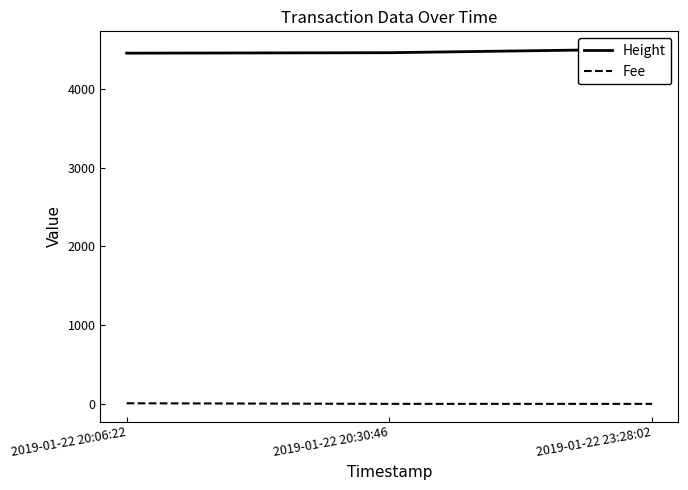

What is the sum of the Height values at 2019-01-22 20:06:22 and 2019-01-22 20:30:46?

8912.0